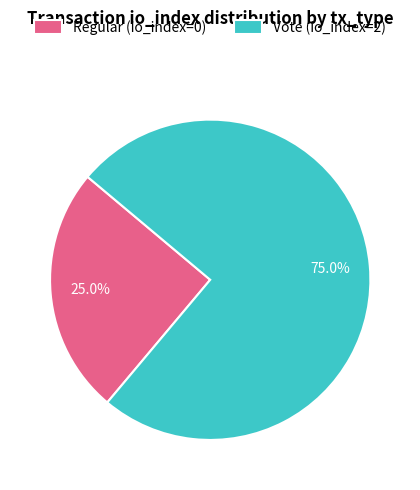

Between Regular (io_index=0) and Vote (io_index=2), which is larger?

Vote (io_index=2)